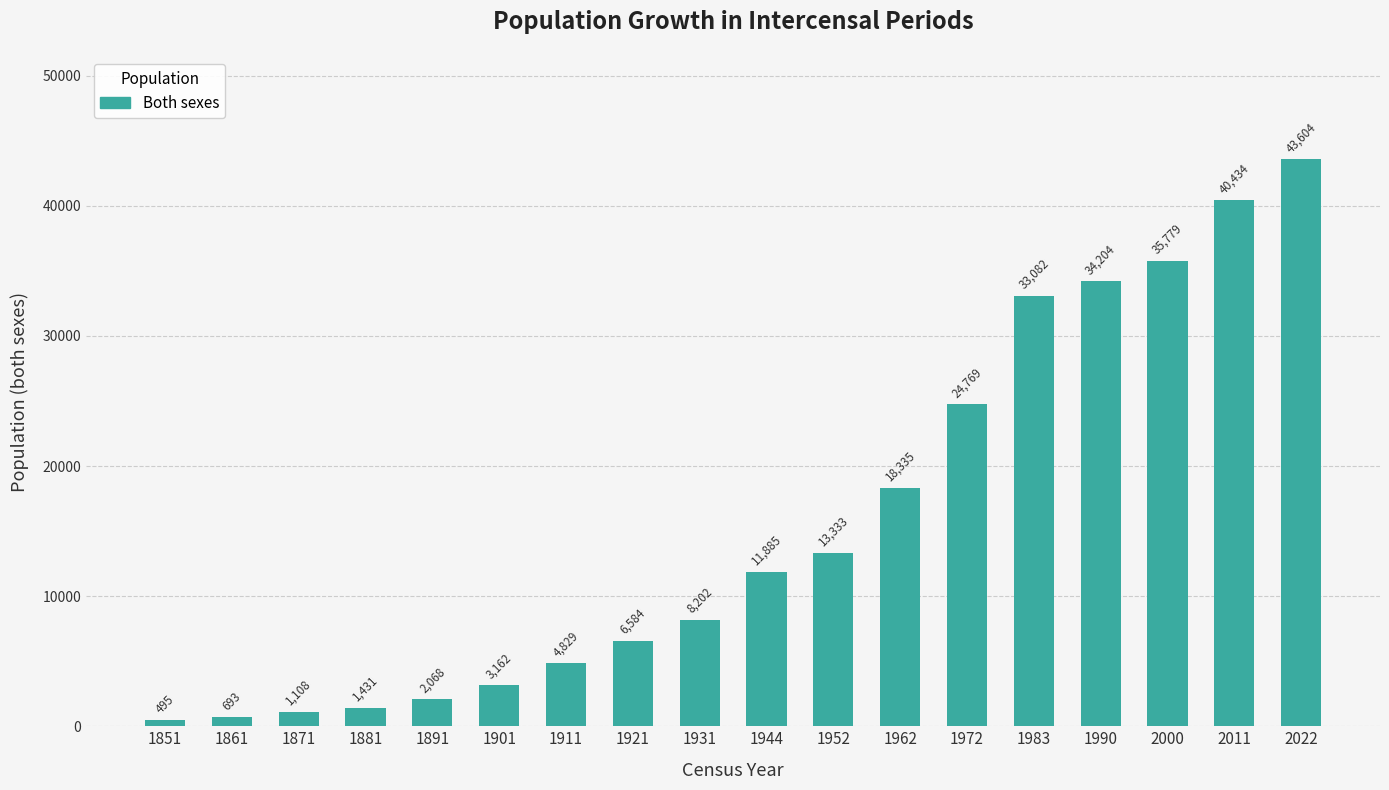

How many categories are shown in the chart?

18